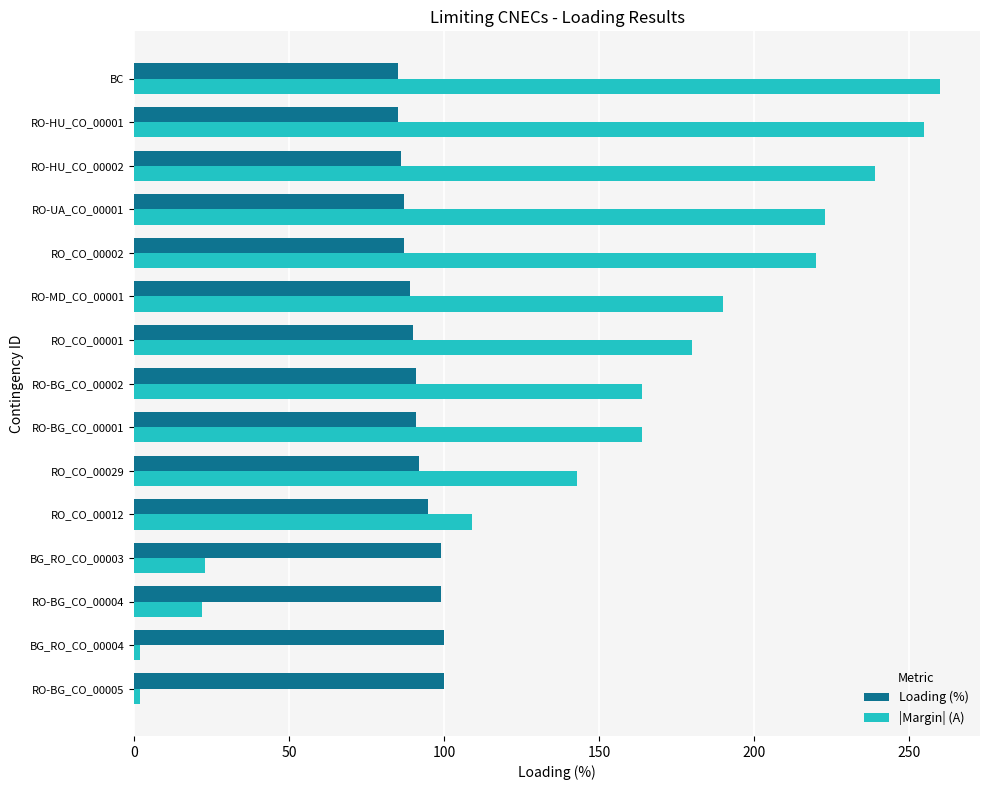

What is the greatest value displayed?

260